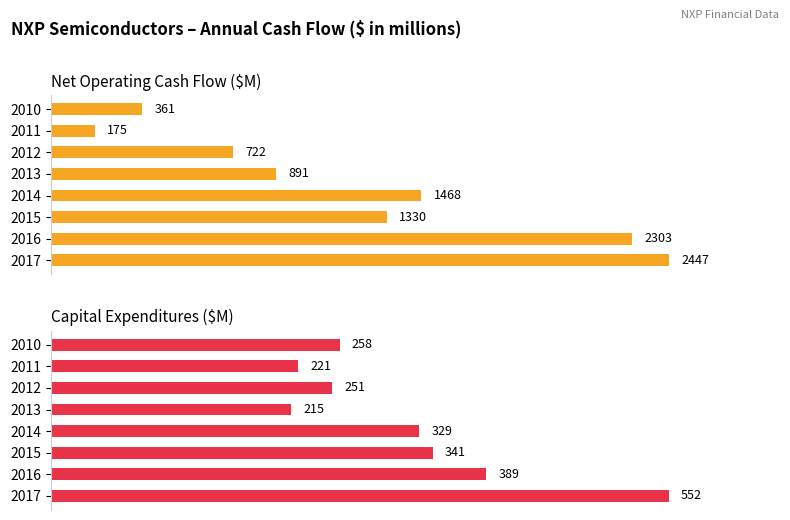

At how many categories does at least one series exceed 1450?

3